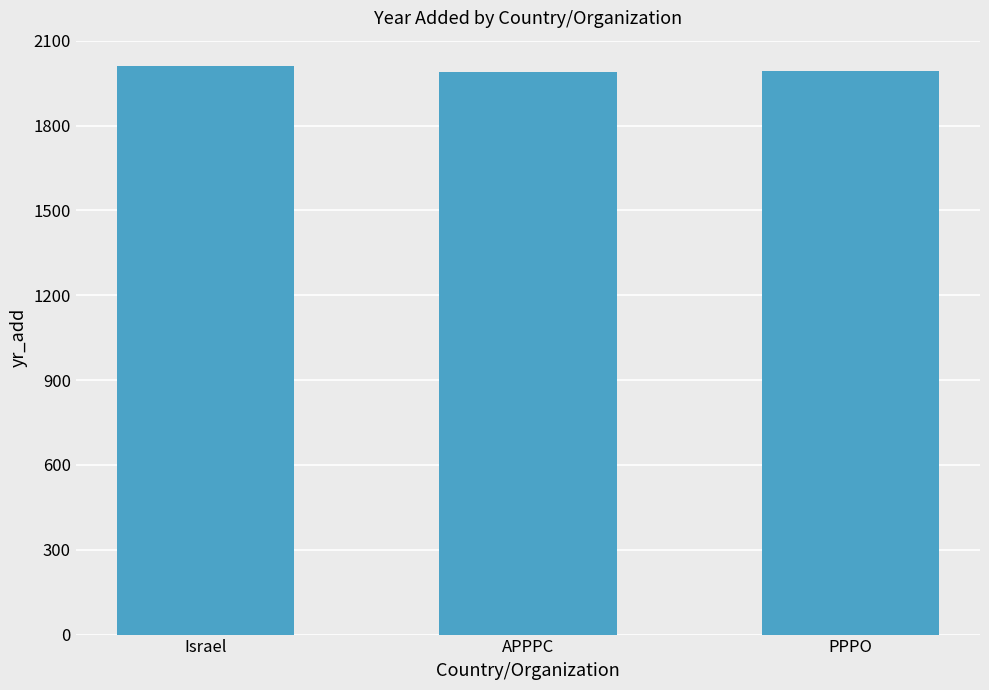

Count the values in the range 1988 to 2009.

3